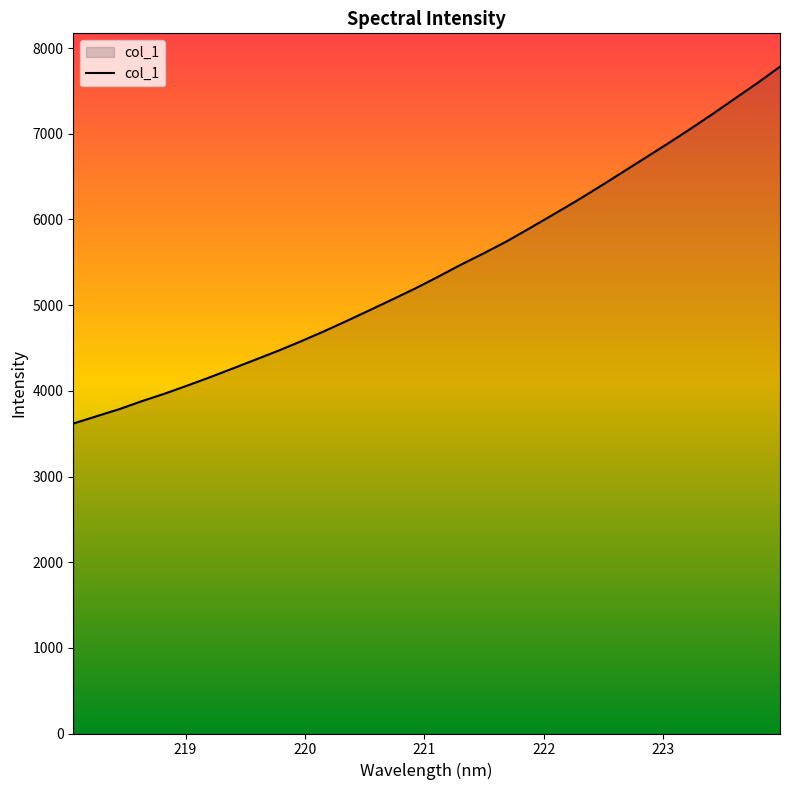

What is the smallest value displayed?

3617.9